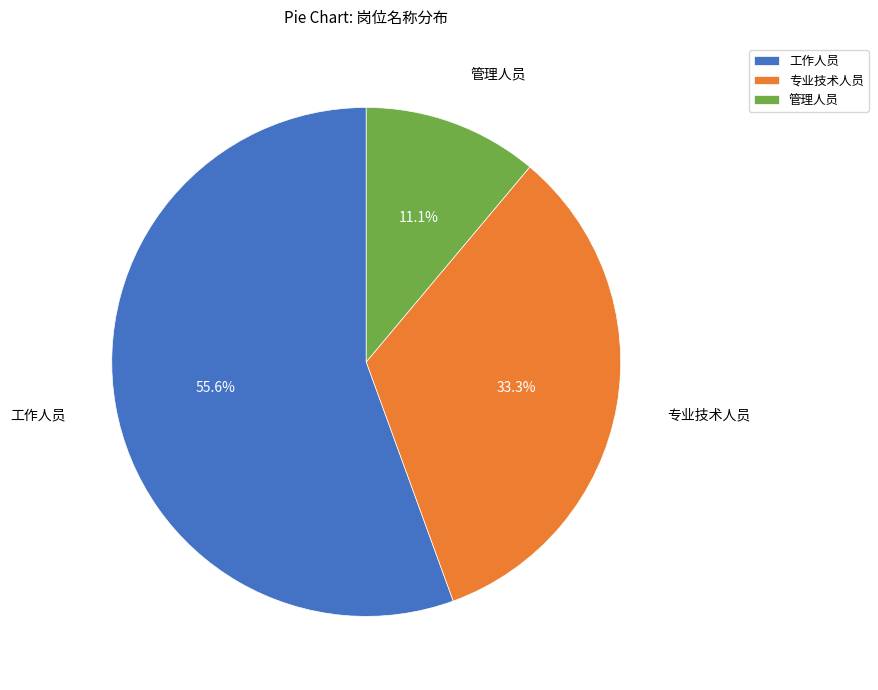

How many segments does this pie chart have?

3